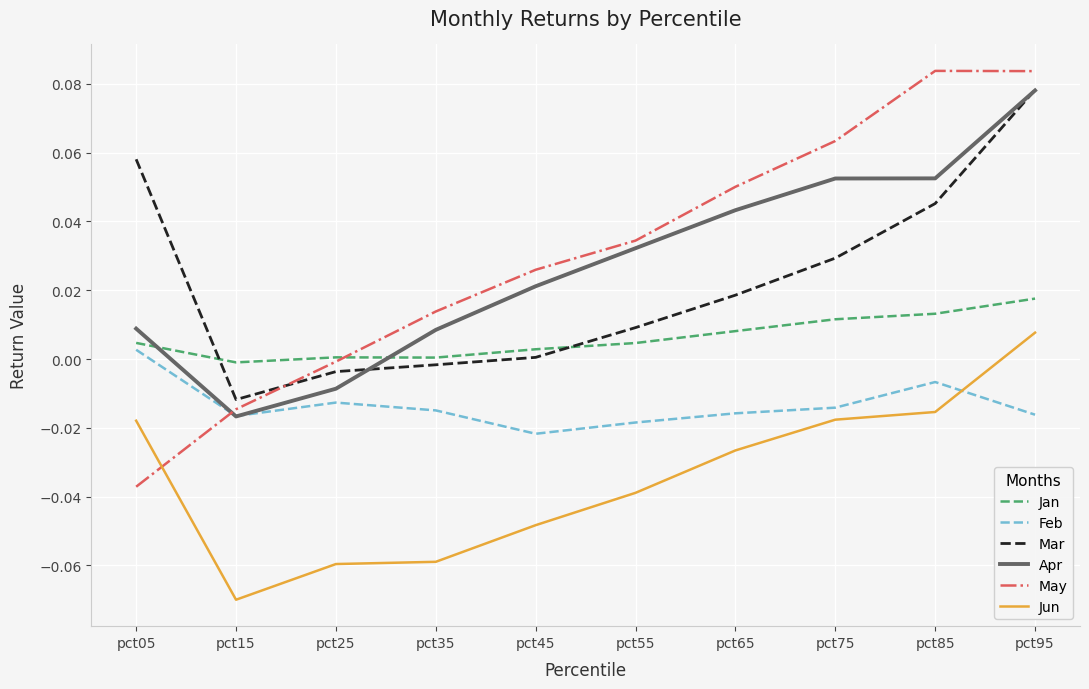

Rank the series at pct45 from highest to lowest value.

May, Apr, Jan, Mar, Feb, Jun